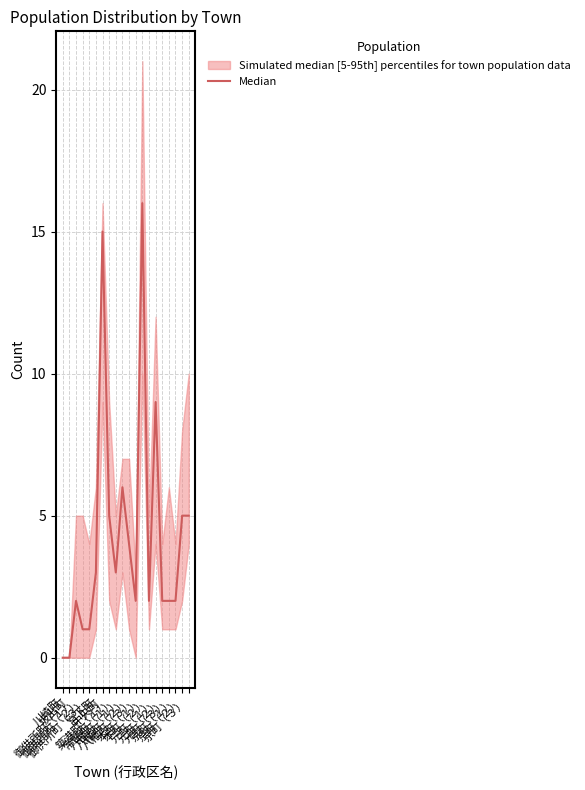

How many lines are shown in the chart?

1